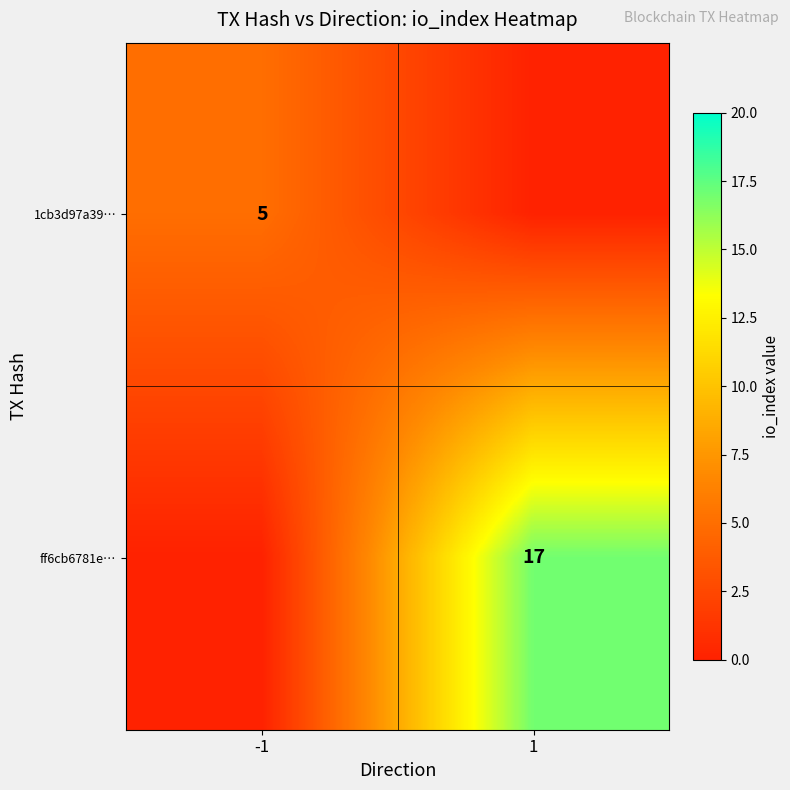

Which has a higher value, 1 or -1?

-1